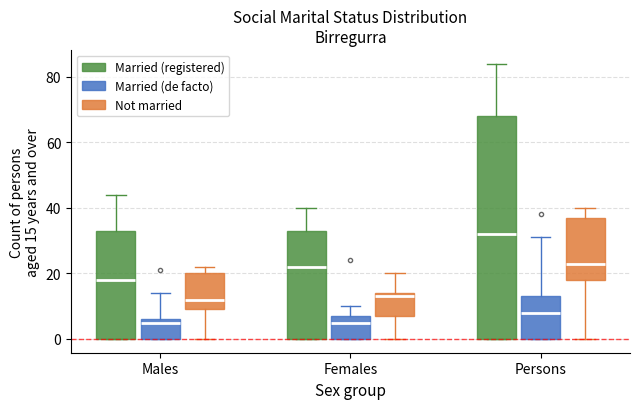

Reading left to right, transcribe this box plot: for each box, give where its median line is, the range the box spans, and where its two whiskers end, as read against the y-axis. The values are not printed on the chart, so give them approximately, as read against the axis.

Males (Married (registered)): median 18, box 0 to 34, whiskers 0 to 44
Males (Married (de facto)): median 6 (just below the box's upper edge), box 0 to 6, whiskers 0 to 14
Males (Not married): median 12, box 10 to 20, whiskers 0 to 22
Females (Married (registered)): median 22, box 0 to 34, whiskers 0 to 40
Females (Married (de facto)): median 6, box 0 to 8, whiskers 0 to 10
Females (Not married): median 14 (just below the box's upper edge), box 8 to 14, whiskers 0 to 20
Persons (Married (registered)): median 32, box 0 to 68, whiskers 0 to 84
Persons (Married (de facto)): median 8, box 0 to 14, whiskers 0 to 32
Persons (Not married): median 24, box 18 to 38, whiskers 0 to 40